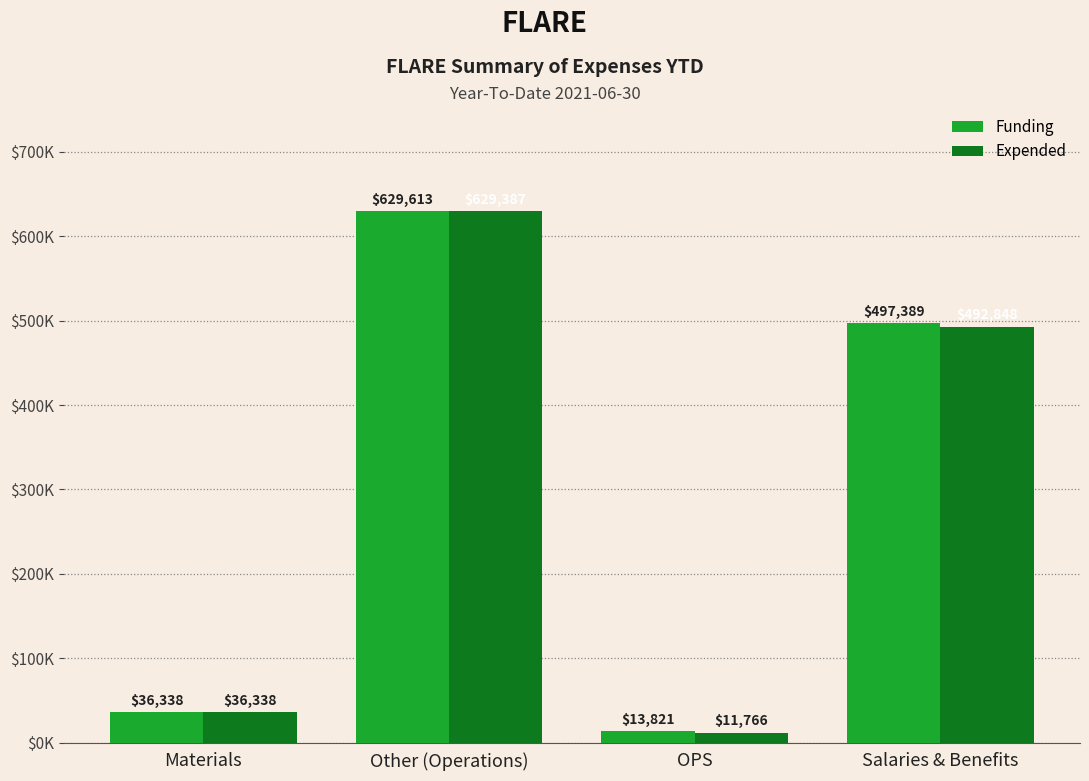

How many bars are there in each group?

2